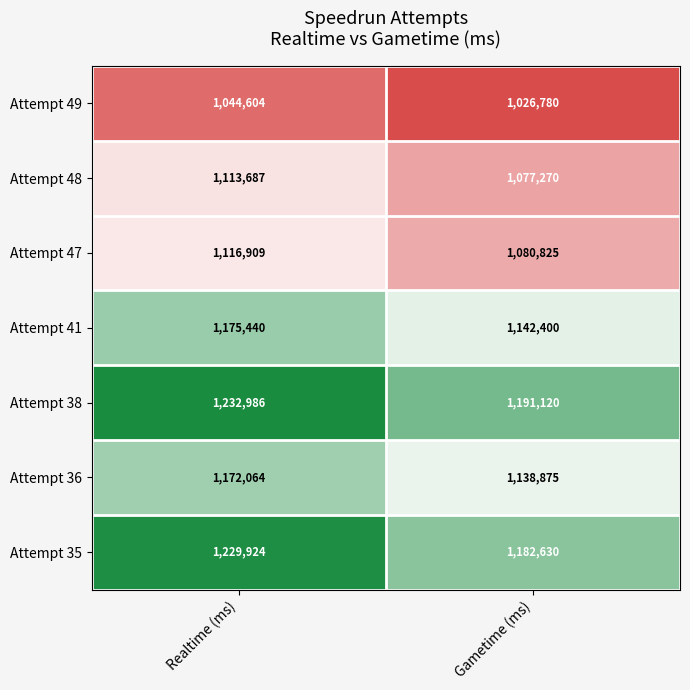

Is it true that Attempt 41 equals 1175440 at Realtime (ms)?

True